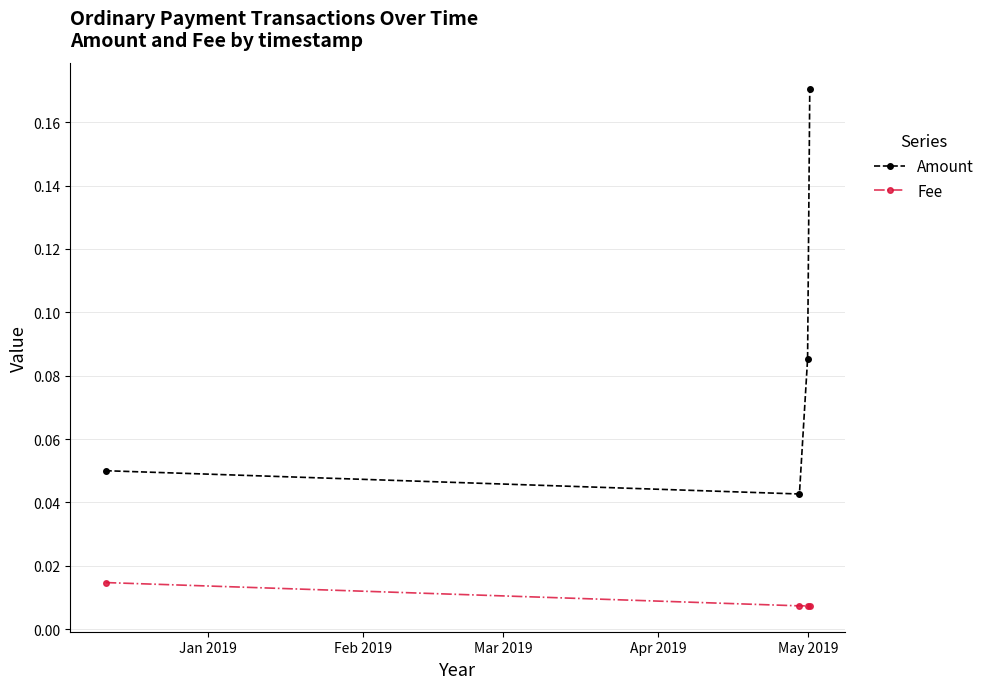

True or false: Fee and Amount intersect in this chart.

False